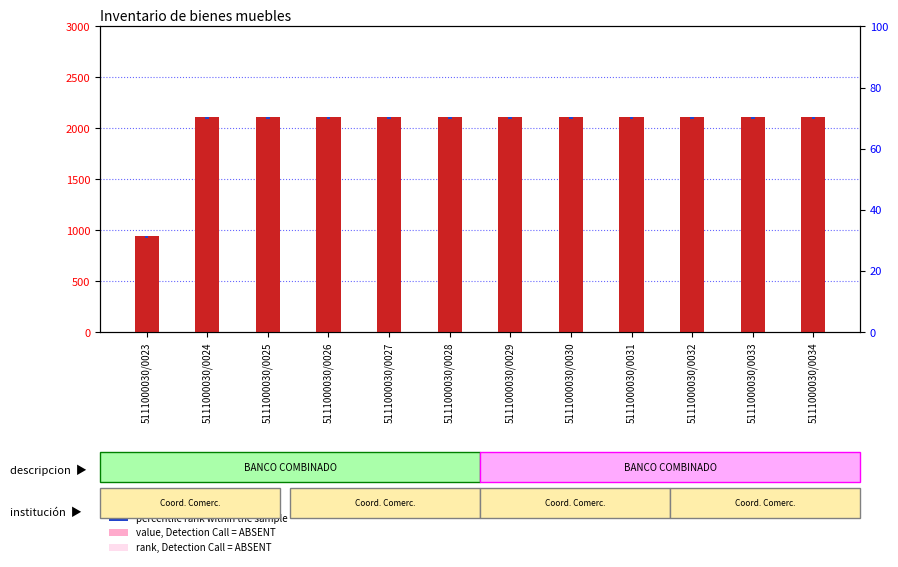

Reading left to right, list all the values displayed in this chart.

count: 5111000030/0023=943.0	5111000030/0024=2109.0	5111000030/0025=2109.0	5111000030/0026=2109.0	5111000030/0027=2109.0	5111000030/0028=2109.0	5111000030/0029=2109.0	5111000030/0030=2109.0	5111000030/0031=2109.0	5111000030/0032=2109.0	5111000030/0033=2109.0	5111000030/0034=2109.0
percentile rank within the sample: 5111000030/0023=15.0	5111000030/0024=15.0	5111000030/0025=15.0	5111000030/0026=15.0	5111000030/0027=15.0	5111000030/0028=15.0	5111000030/0029=15.0	5111000030/0030=15.0	5111000030/0031=15.0	5111000030/0032=15.0	5111000030/0033=15.0	5111000030/0034=15.0
value, Detection Call = ABSENT: 5111000030/0023=6.6	5111000030/0024=14.8	5111000030/0025=14.8	5111000030/0026=14.8	5111000030/0027=14.8	5111000030/0028=14.8	5111000030/0029=14.8	5111000030/0030=14.8	5111000030/0031=14.8	5111000030/0032=14.8	5111000030/0033=14.8	5111000030/0034=14.8
rank, Detection Call = ABSENT: 5111000030/0023=10.0	5111000030/0024=20.0	5111000030/0025=20.0	5111000030/0026=20.0	5111000030/0027=20.0	5111000030/0028=20.0	5111000030/0029=20.0	5111000030/0030=20.0	5111000030/0031=20.0	5111000030/0032=20.0	5111000030/0033=20.0	5111000030/0034=20.0